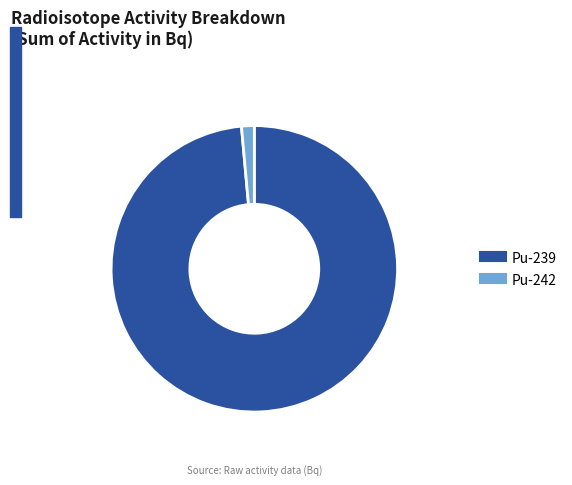

Combined, do Pu-242 and Pu-239 account for over 50%?

Yes